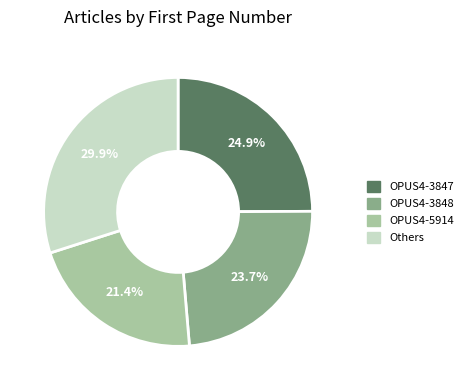

Is there a majority slice in this chart?

No